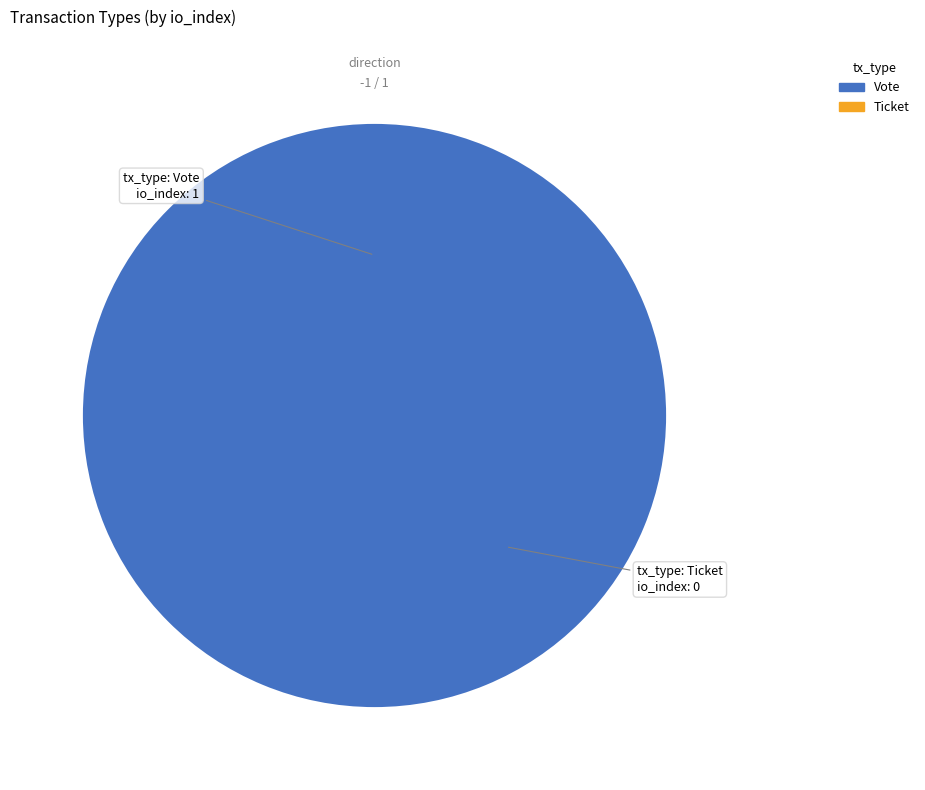

What is the largest slice in the pie chart?

Vote